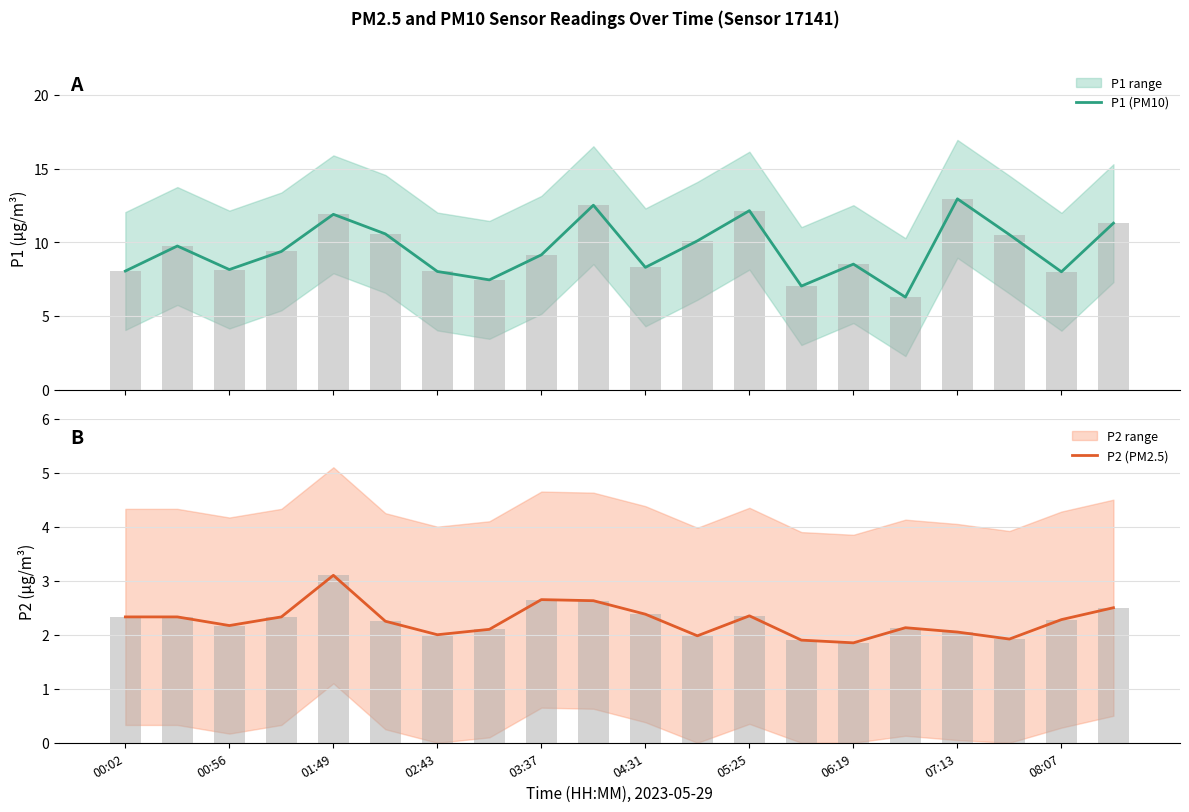

Does the chart contain any negative values?

No